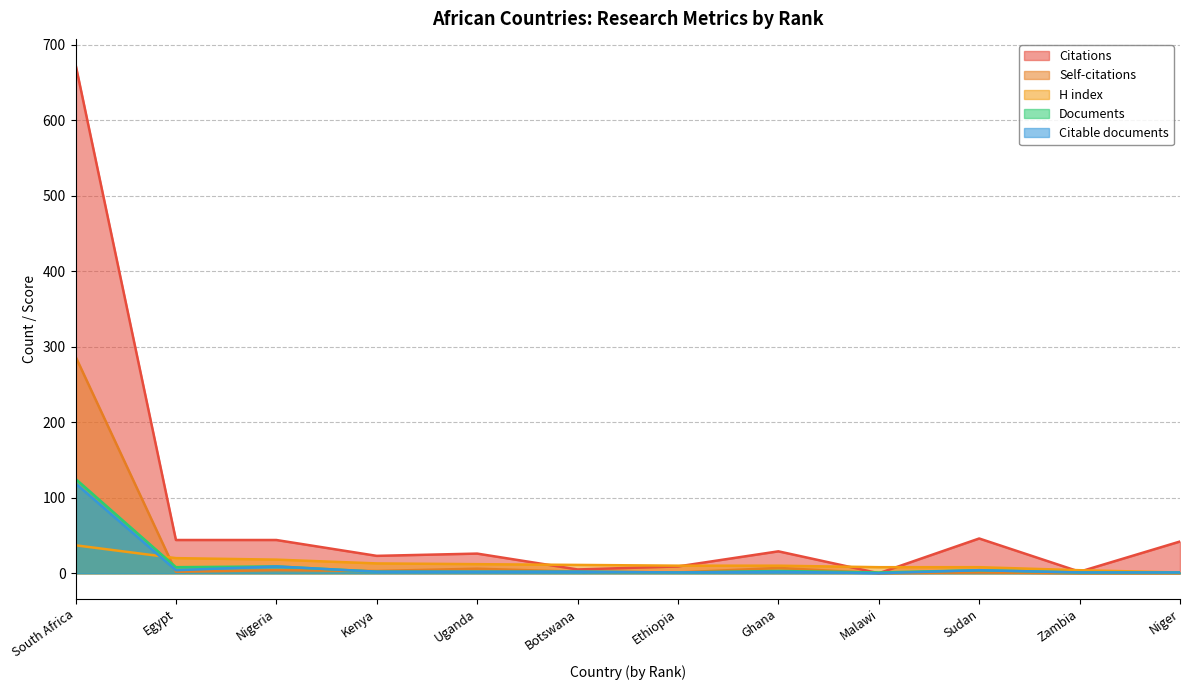

True or false: Citable documents and Documents cross at least once.

False